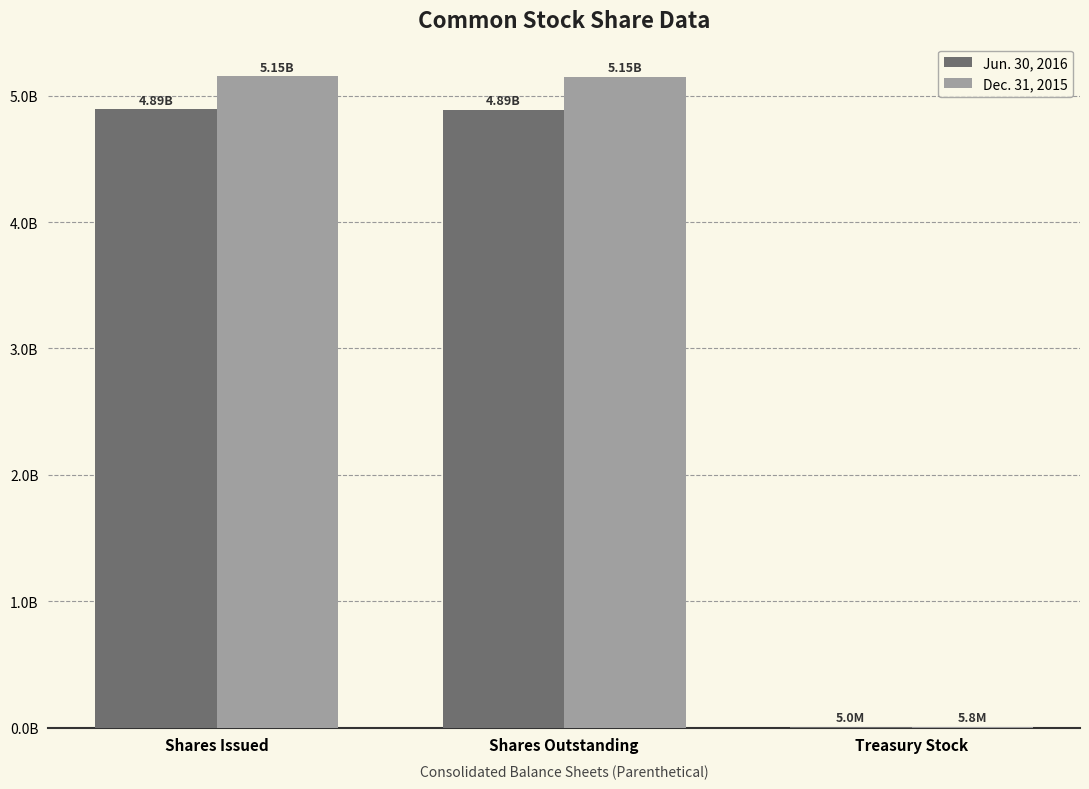

The Dec. 31, 2015 series shows 5804000 at Treasury Stock. True or false?

True